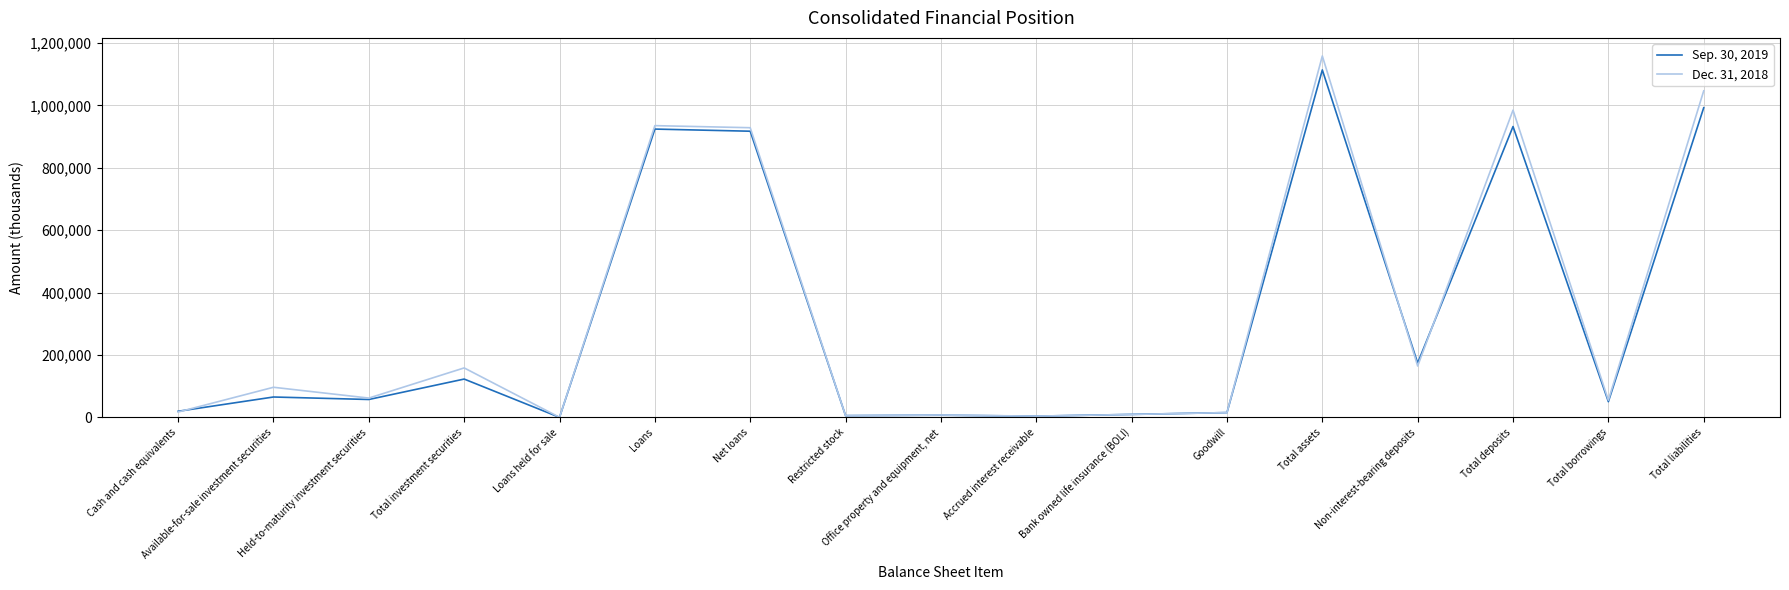

Which series ends up on top after the final intersection of Sep. 30, 2019 and Dec. 31, 2018?

Dec. 31, 2018